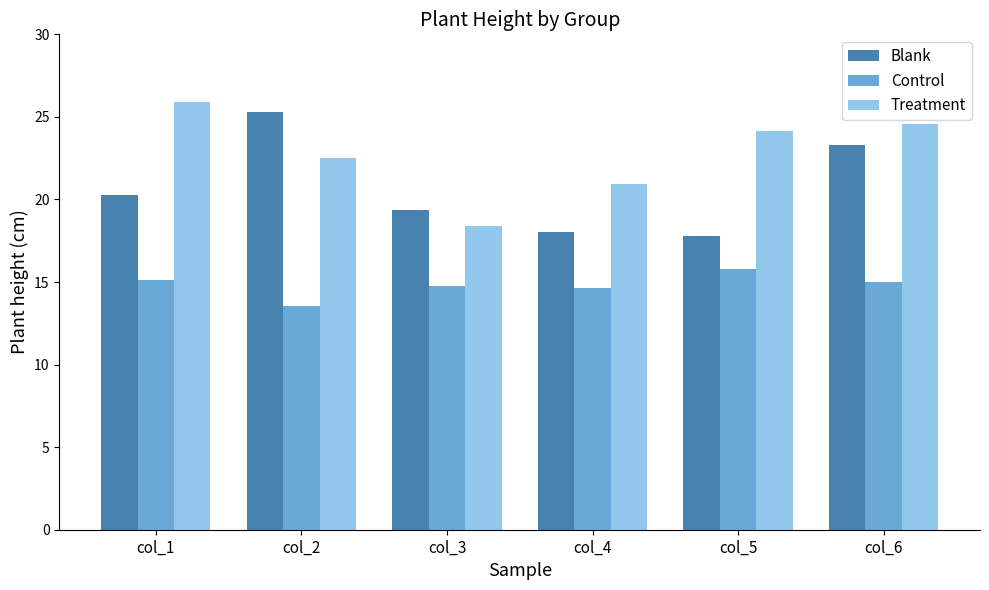

What are all the series names shown in the legend?

Blank, Control, Treatment